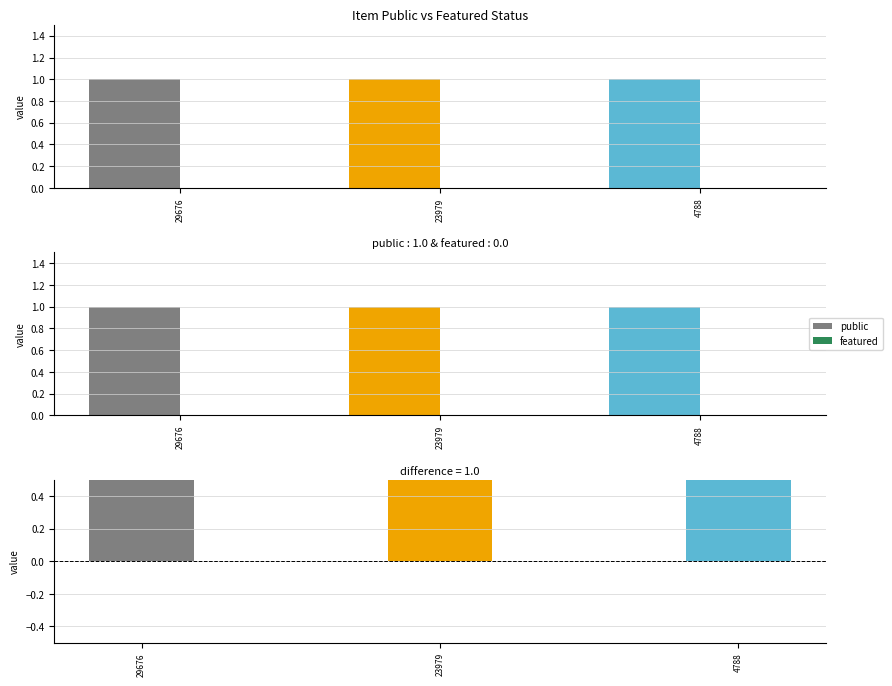

Reading left to right, extract all data points from this chart.

public: 1	1	1
featured: 0	0	0